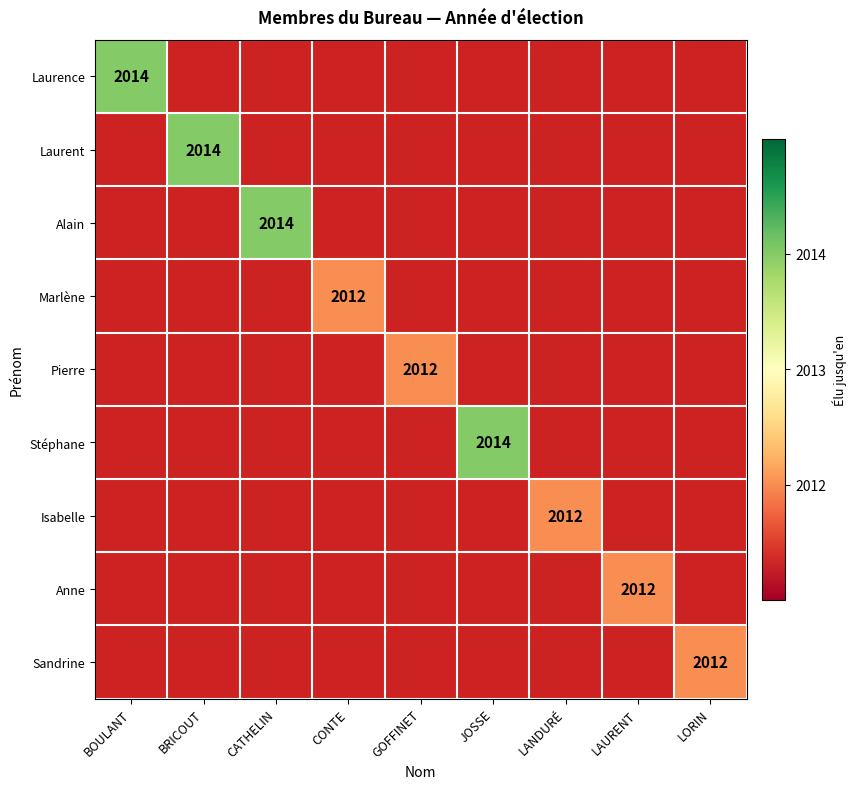

Is it true that Laurent equals 2014 at BRICOUT?

True